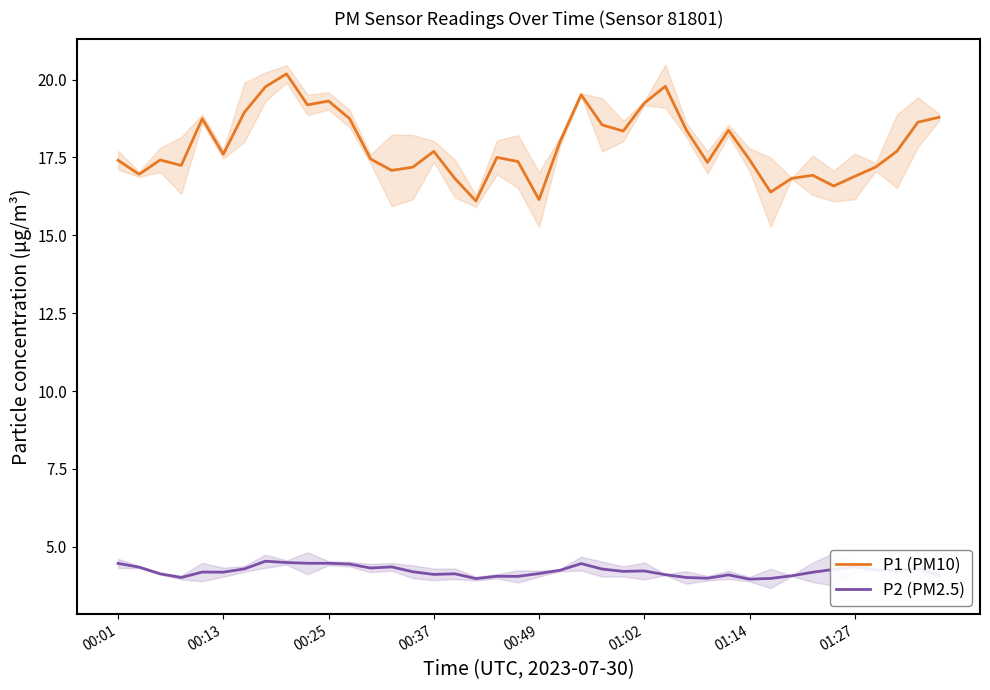

True or false: P1 (PM10) and P2 (PM2.5) cross at least once.

False